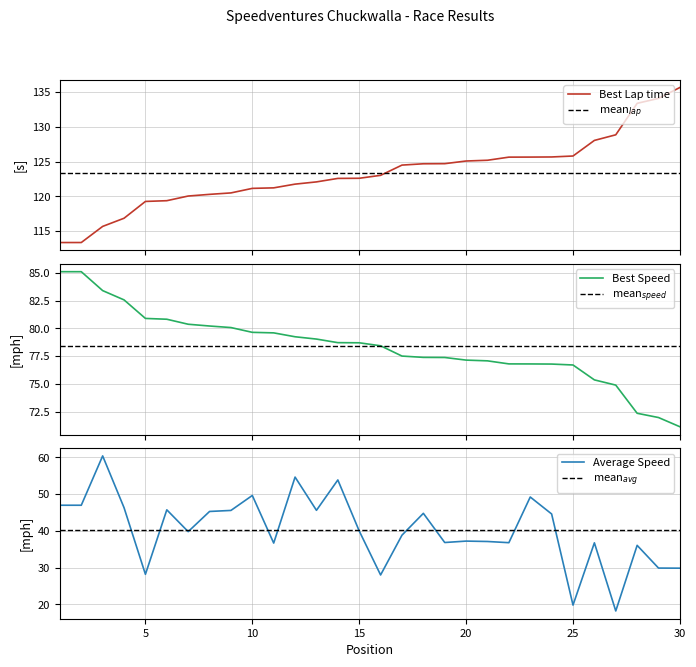

What is the value of the Best Lap time point at the 22nd from the left?

125.6